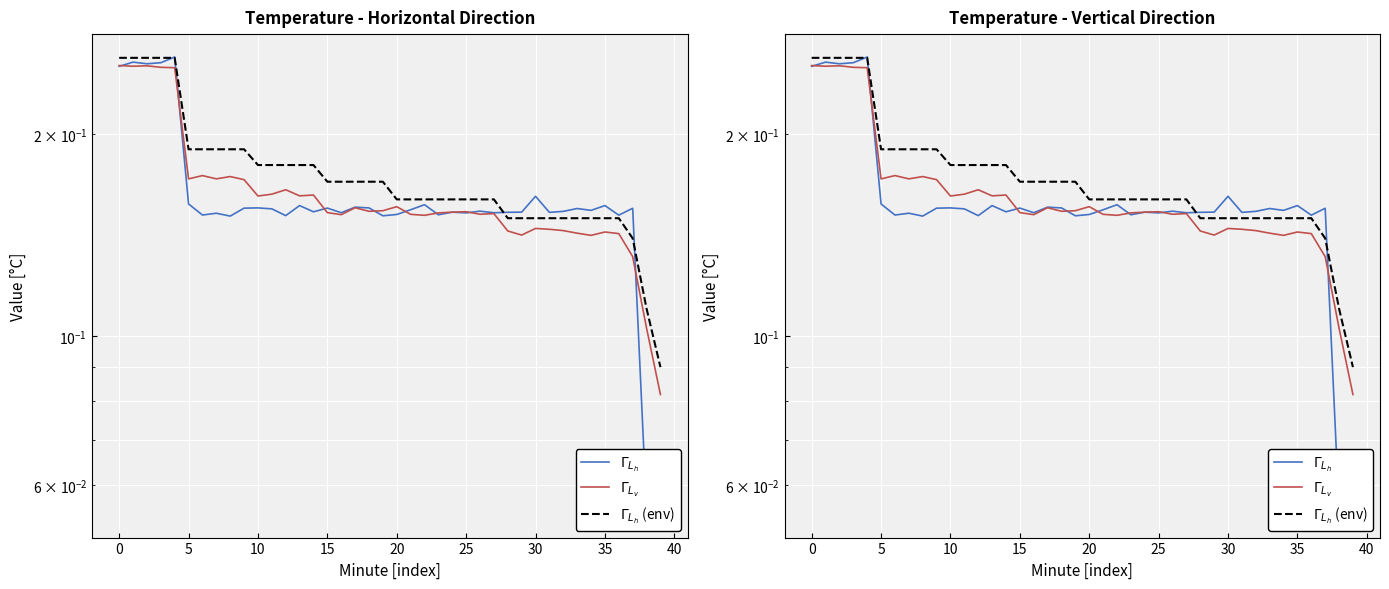

In $\Gamma_{L_h}$, how many points are higher than both neighbors (excluding endpoints)?

14